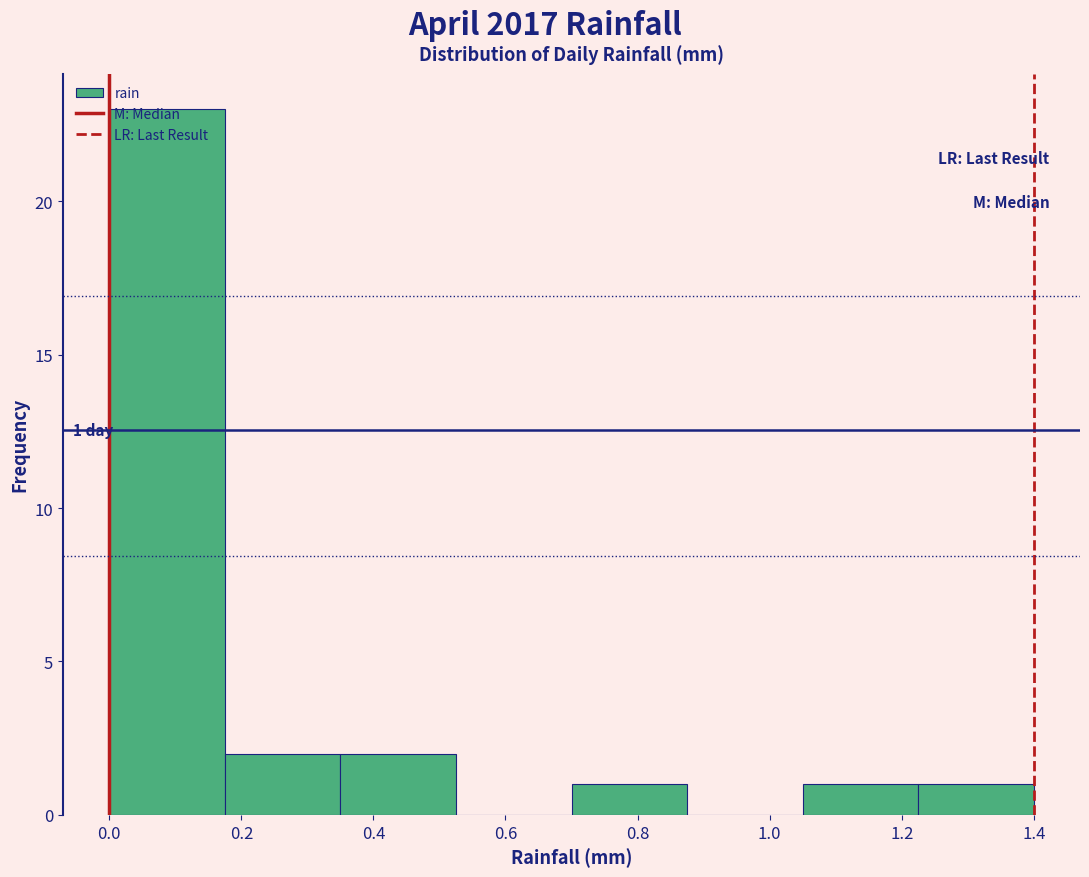

Which range on the x-axis has the tallest bar?

0.000 to 0.175